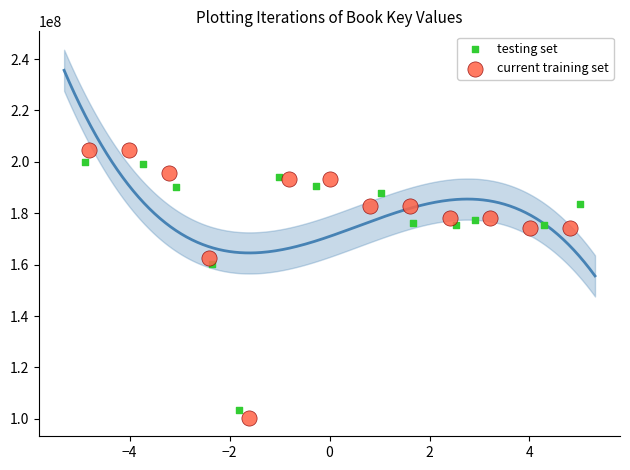

Which series has the widest spread of Y values?

current training set